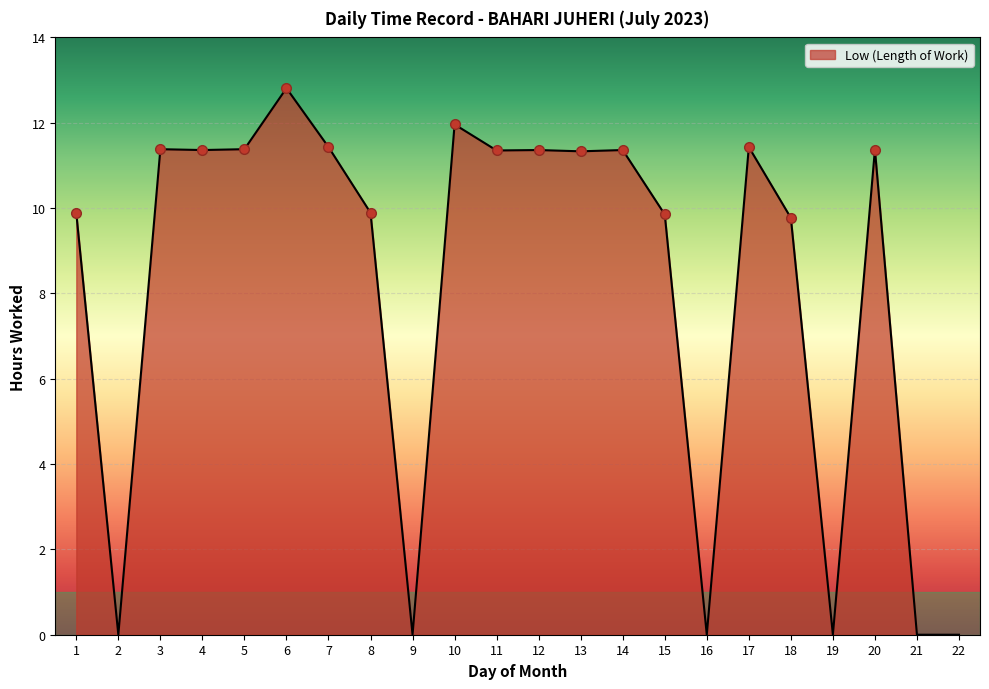

What is the change in value from 4 to 21?

-11.4